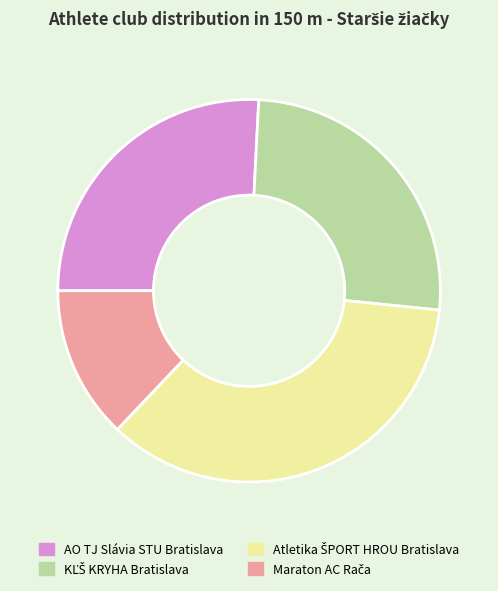

Is there a majority slice in this chart?

No